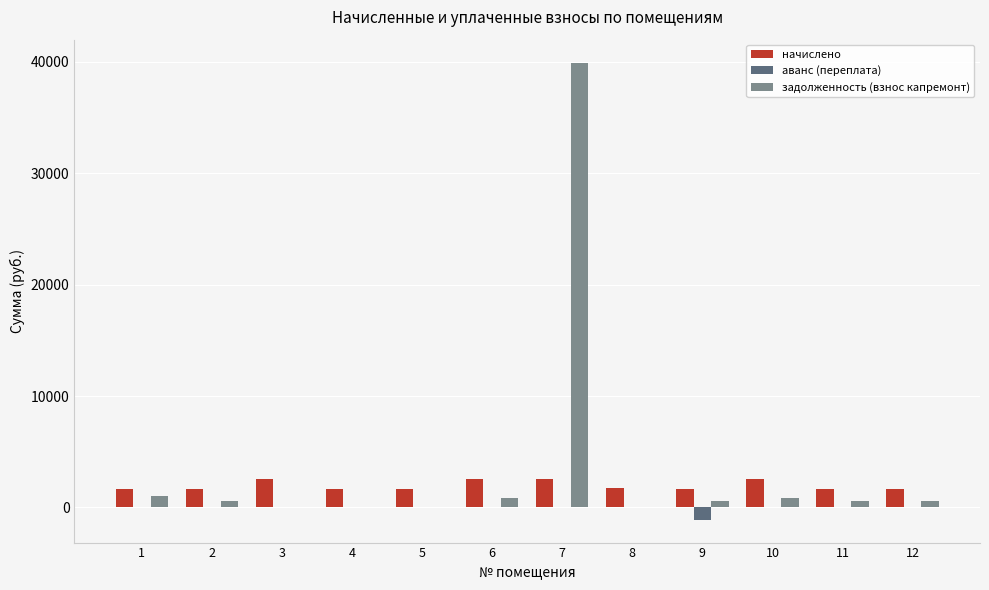

What is the total value across all series at 4?

1627.7